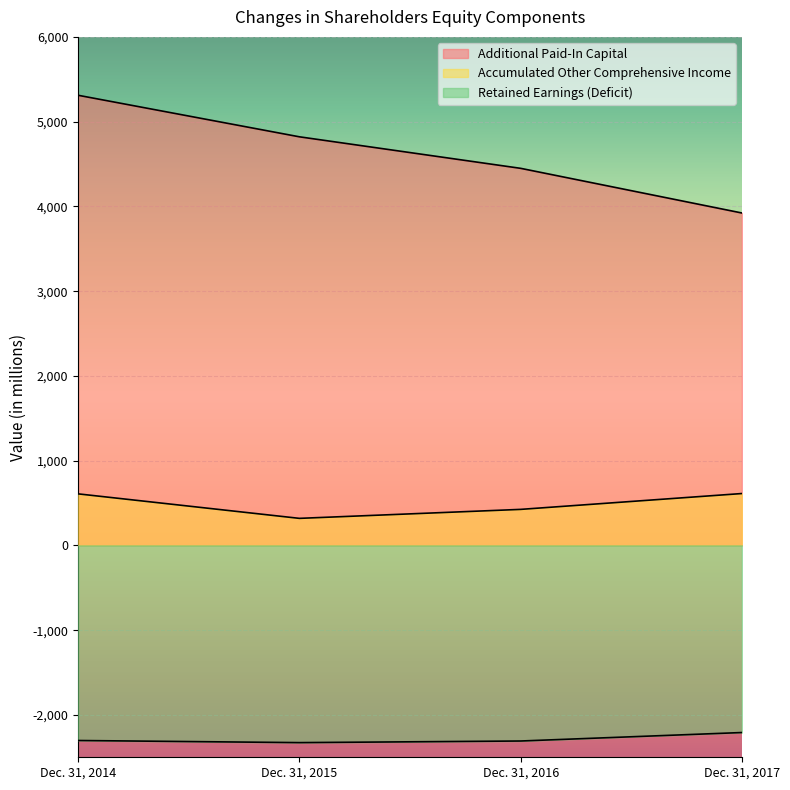

At how many categories does at least one series exceed -1236?

4